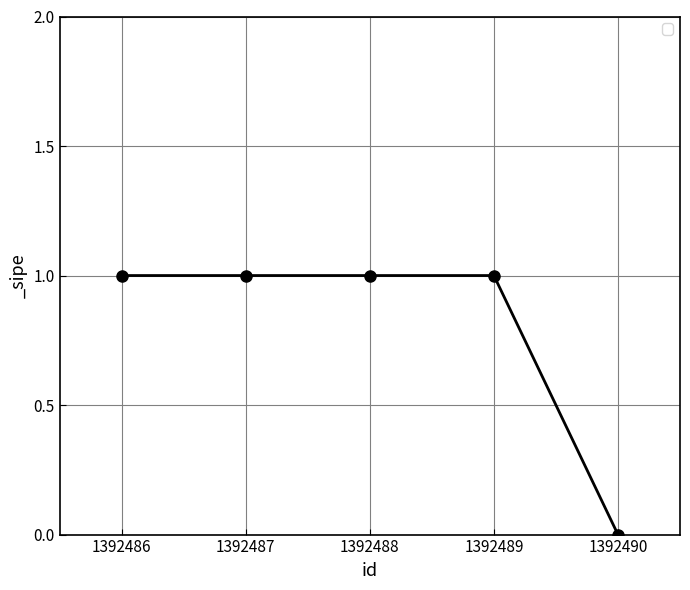

What is the value of the 2nd point from the left?

1